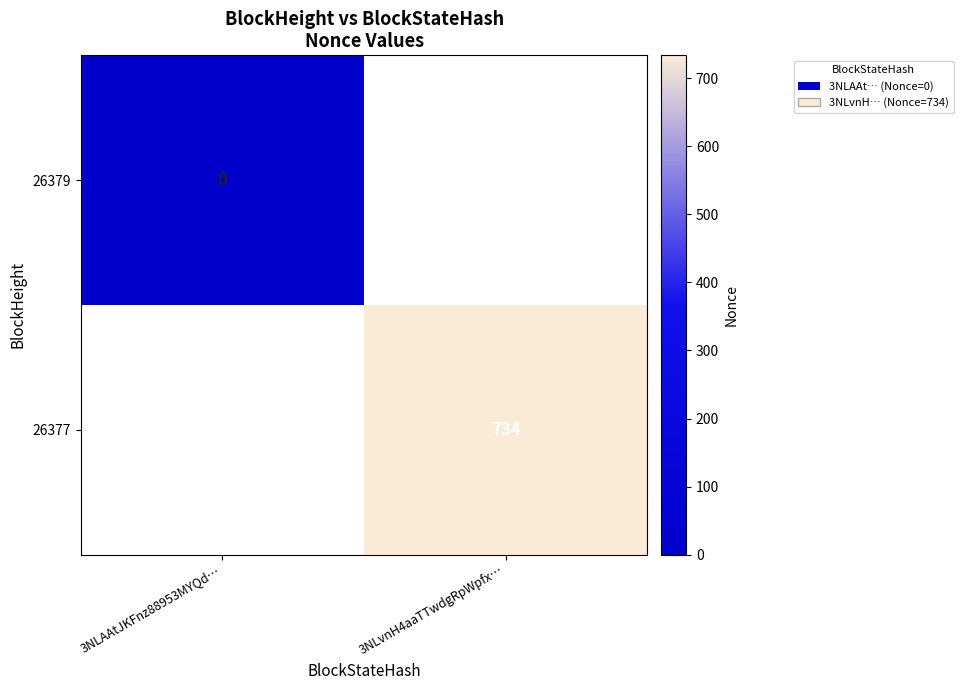

At how many categories does at least one series exceed 72?

1